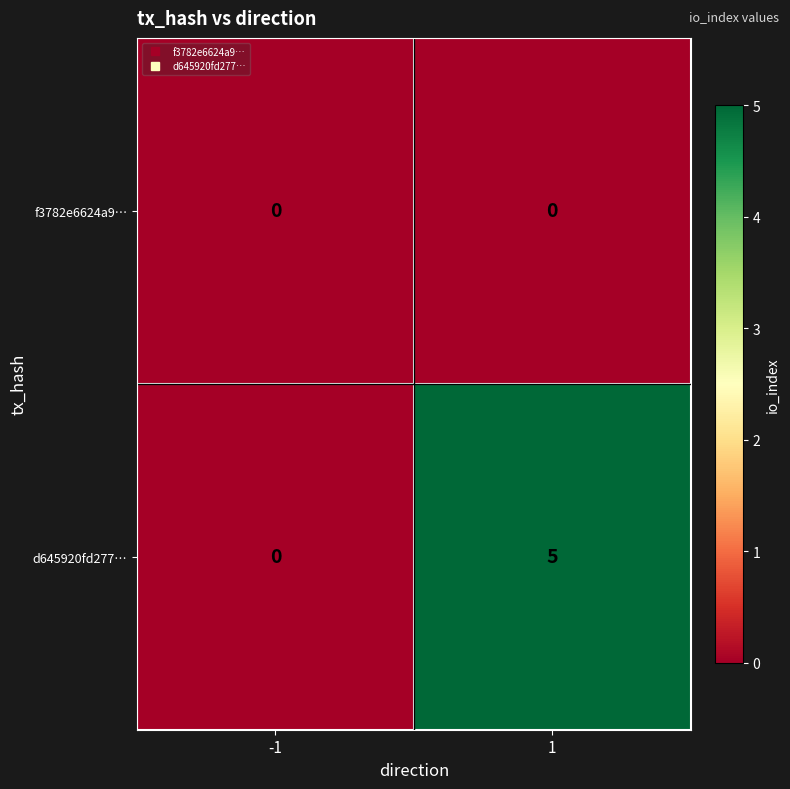

Reading left to right, what are all the values shown in this chart?

f3782e6624a9…: 0	0
d645920fd277…: 0	5